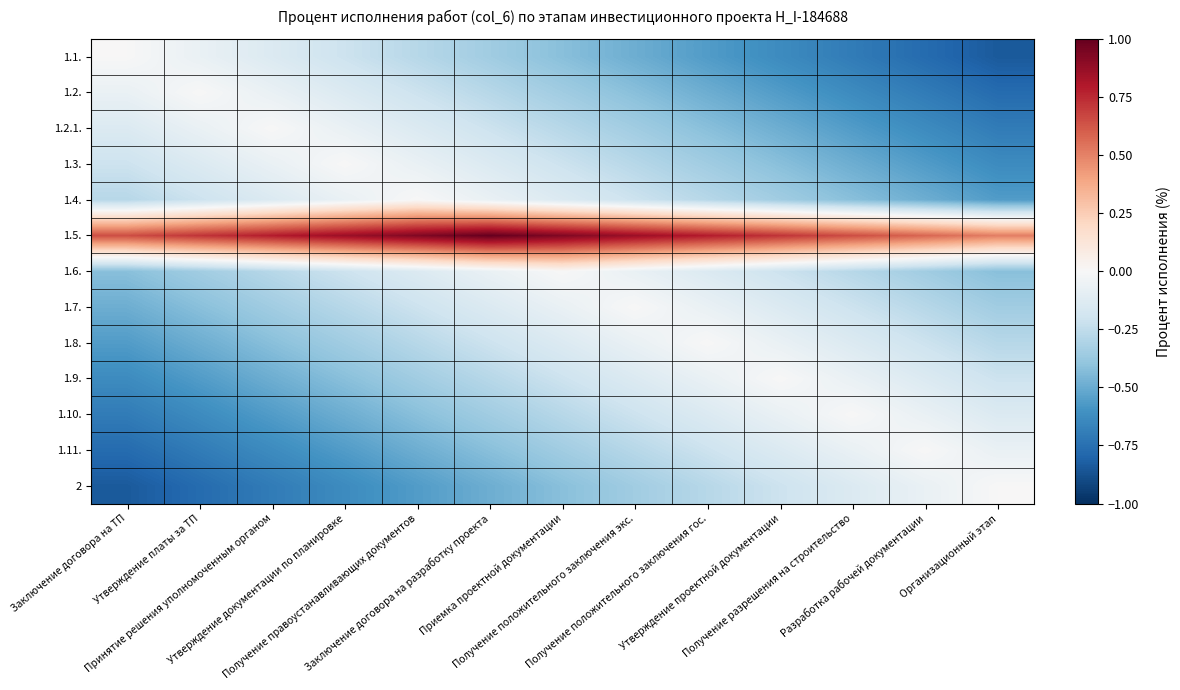

Reading left to right, extract all data points from this chart.

1.1.: Заключение договора на ТП=0.0	Утверждение платы за ТП=-0.1	Принятие решения уполномоченным органом=-0.1	Утверждение документации по планировке=-0.2	Получение правоустанавливающих документов=-0.3	Заключение договора на разработку проекта=-0.4	Приемка проектной документации=-0.4	Получение положительного заключения экс.=-0.5	Получение положительного заключения гос.=-0.6	Утверждение проектной документации=-0.6	Получение разрешения на строительство=-0.7	Разработка рабочей документации=-0.8	Организационный этап=-0.8
1.2.: Заключение договора на ТП=-0.1	Утверждение платы за ТП=0.0	Принятие решения уполномоченным органом=-0.1	Утверждение документации по планировке=-0.1	Получение правоустанавливающих документов=-0.2	Заключение договора на разработку проекта=-0.3	Приемка проектной документации=-0.4	Получение положительного заключения экс.=-0.4	Получение положительного заключения гос.=-0.5	Утверждение проектной документации=-0.6	Получение разрешения на строительство=-0.6	Разработка рабочей документации=-0.7	Организационный этап=-0.8
1.2.1.: Заключение договора на ТП=-0.1	Утверждение платы за ТП=-0.1	Принятие решения уполномоченным органом=0.0	Утверждение документации по планировке=-0.1	Получение правоустанавливающих документов=-0.1	Заключение договора на разработку проекта=-0.2	Приемка проектной документации=-0.3	Получение положительного заключения экс.=-0.4	Получение положительного заключения гос.=-0.4	Утверждение проектной документации=-0.5	Получение разрешения на строительство=-0.6	Разработка рабочей документации=-0.6	Организационный этап=-0.7
1.3.: Заключение договора на ТП=-0.2	Утверждение платы за ТП=-0.1	Принятие решения уполномоченным органом=-0.1	Утверждение документации по планировке=0.0	Получение правоустанавливающих документов=-0.1	Заключение договора на разработку проекта=-0.1	Приемка проектной документации=-0.2	Получение положительного заключения экс.=-0.3	Получение положительного заключения гос.=-0.4	Утверждение проектной документации=-0.4	Получение разрешения на строительство=-0.5	Разработка рабочей документации=-0.6	Организационный этап=-0.6
1.4.: Заключение договора на ТП=-0.3	Утверждение платы за ТП=-0.2	Принятие решения уполномоченным органом=-0.1	Утверждение документации по планировке=-0.1	Получение правоустанавливающих документов=0.0	Заключение договора на разработку проекта=-0.1	Приемка проектной документации=-0.1	Получение положительного заключения экс.=-0.2	Получение положительного заключения гос.=-0.3	Утверждение проектной документации=-0.4	Получение разрешения на строительство=-0.4	Разработка рабочей документации=-0.5	Организационный этап=-0.6
1.5.: Заключение договора на ТП=0.6	Утверждение платы за ТП=0.7	Принятие решения уполномоченным органом=0.8	Утверждение документации по планировке=0.9	Получение правоустанавливающих документов=0.9	Заключение договора на разработку проекта=1.0	Приемка проектной документации=0.9	Получение положительного заключения экс.=0.9	Получение положительного заключения гос.=0.8	Утверждение проектной документации=0.7	Получение разрешения на строительство=0.6	Разработка рабочей документации=0.6	Организационный этап=0.5
1.6.: Заключение договора на ТП=-0.4	Утверждение платы за ТП=-0.4	Принятие решения уполномоченным органом=-0.3	Утверждение документации по планировке=-0.2	Получение правоустанавливающих документов=-0.1	Заключение договора на разработку проекта=-0.1	Приемка проектной документации=0.0	Получение положительного заключения экс.=-0.1	Получение положительного заключения гос.=-0.1	Утверждение проектной документации=-0.2	Получение разрешения на строительство=-0.3	Разработка рабочей документации=-0.4	Организационный этап=-0.4
1.7.: Заключение договора на ТП=-0.5	Утверждение платы за ТП=-0.4	Принятие решения уполномоченным органом=-0.4	Утверждение документации по планировке=-0.3	Получение правоустанавливающих документов=-0.2	Заключение договора на разработку проекта=-0.1	Приемка проектной документации=-0.1	Получение положительного заключения экс.=0.0	Получение положительного заключения гос.=-0.1	Утверждение проектной документации=-0.1	Получение разрешения на строительство=-0.2	Разработка рабочей документации=-0.3	Организационный этап=-0.4
1.8.: Заключение договора на ТП=-0.6	Утверждение платы за ТП=-0.5	Принятие решения уполномоченным органом=-0.4	Утверждение документации по планировке=-0.4	Получение правоустанавливающих документов=-0.3	Заключение договора на разработку проекта=-0.2	Приемка проектной документации=-0.1	Получение положительного заключения экс.=-0.1	Получение положительного заключения гос.=0.0	Утверждение проектной документации=-0.1	Получение разрешения на строительство=-0.1	Разработка рабочей документации=-0.2	Организационный этап=-0.3
1.9.: Заключение договора на ТП=-0.6	Утверждение платы за ТП=-0.6	Принятие решения уполномоченным органом=-0.5	Утверждение документации по планировке=-0.4	Получение правоустанавливающих документов=-0.4	Заключение договора на разработку проекта=-0.3	Приемка проектной документации=-0.2	Получение положительного заключения экс.=-0.1	Получение положительного заключения гос.=-0.1	Утверждение проектной документации=0.0	Получение разрешения на строительство=-0.1	Разработка рабочей документации=-0.1	Организационный этап=-0.2
1.10.: Заключение договора на ТП=-0.7	Утверждение платы за ТП=-0.6	Принятие решения уполномоченным органом=-0.6	Утверждение документации по планировке=-0.5	Получение правоустанавливающих документов=-0.4	Заключение договора на разработку проекта=-0.4	Приемка проектной документации=-0.3	Получение положительного заключения экс.=-0.2	Получение положительного заключения гос.=-0.1	Утверждение проектной документации=-0.1	Получение разрешения на строительство=0.0	Разработка рабочей документации=-0.1	Организационный этап=-0.1
1.11.: Заключение договора на ТП=-0.8	Утверждение платы за ТП=-0.7	Принятие решения уполномоченным органом=-0.6	Утверждение документации по планировке=-0.6	Получение правоустанавливающих документов=-0.5	Заключение договора на разработку проекта=-0.4	Приемка проектной документации=-0.4	Получение положительного заключения экс.=-0.3	Получение положительного заключения гос.=-0.2	Утверждение проектной документации=-0.1	Получение разрешения на строительство=-0.1	Разработка рабочей документации=0.0	Организационный этап=-0.1
2: Заключение договора на ТП=-0.8	Утверждение платы за ТП=-0.8	Принятие решения уполномоченным органом=-0.7	Утверждение документации по планировке=-0.6	Получение правоустанавливающих документов=-0.6	Заключение договора на разработку проекта=-0.5	Приемка проектной документации=-0.4	Получение положительного заключения экс.=-0.4	Получение положительного заключения гос.=-0.3	Утверждение проектной документации=-0.2	Получение разрешения на строительство=-0.1	Разработка рабочей документации=-0.1	Организационный этап=0.0